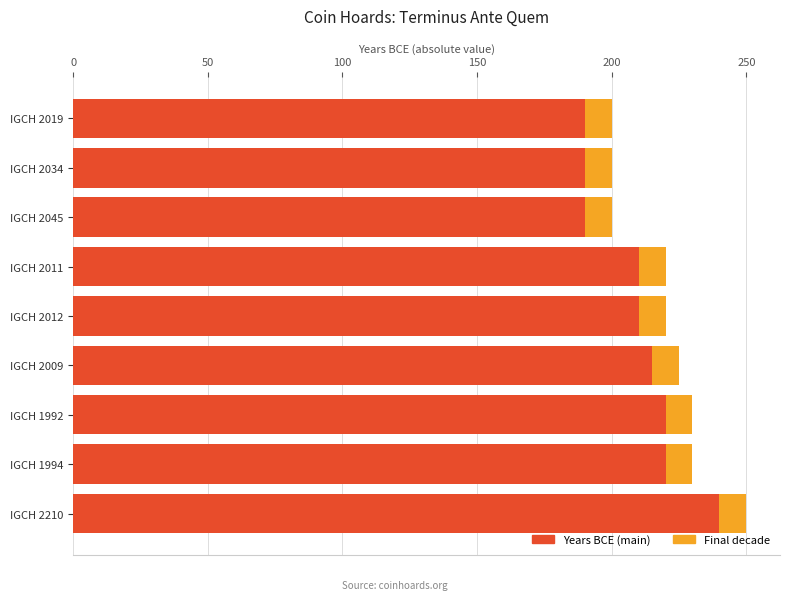

What is the lowest value of the Years BCE (main) series?

190